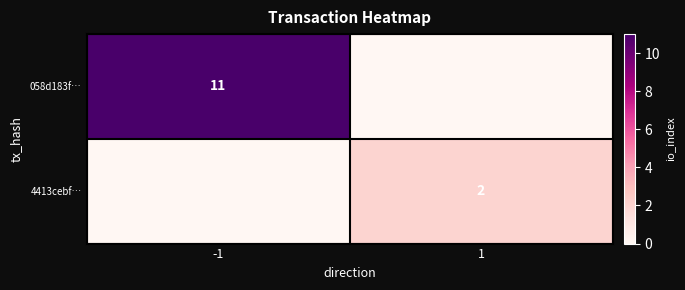

The value of 4413cebf… at 1 is 2. True or false?

True